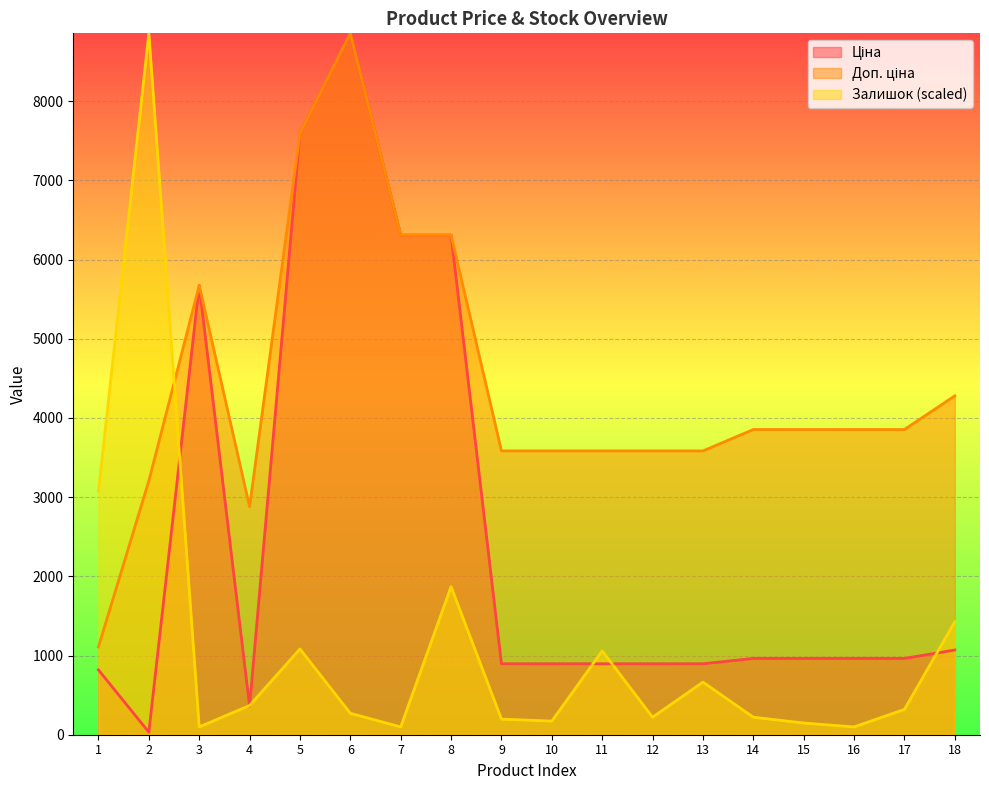

What is the sum of all Доп. ціна values?

79550.7